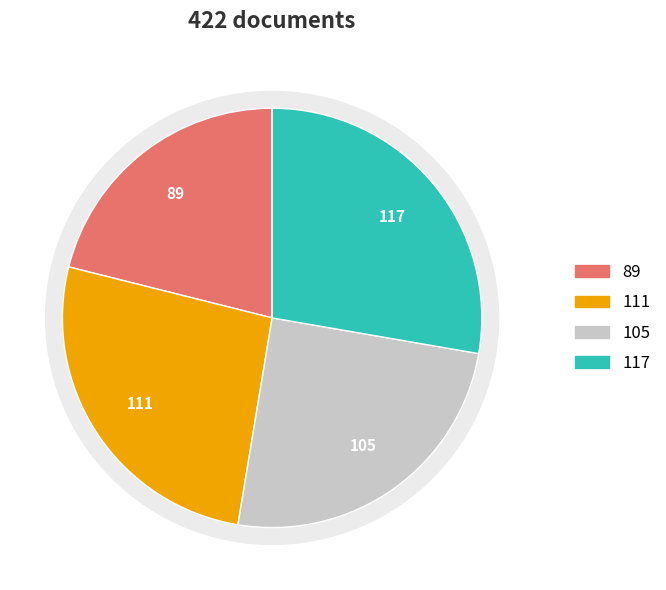

How many segments does this pie chart have?

4